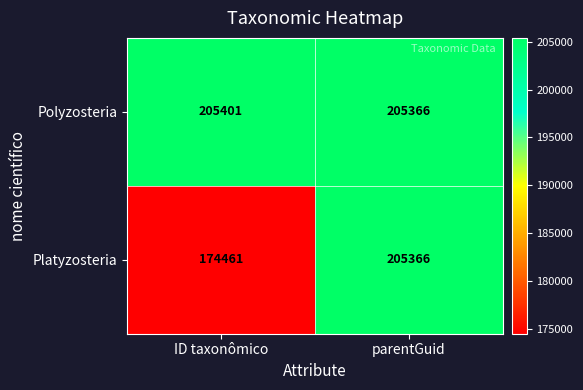

Where is Platyzosteria nearest to the value 189913?

ID taxonômico